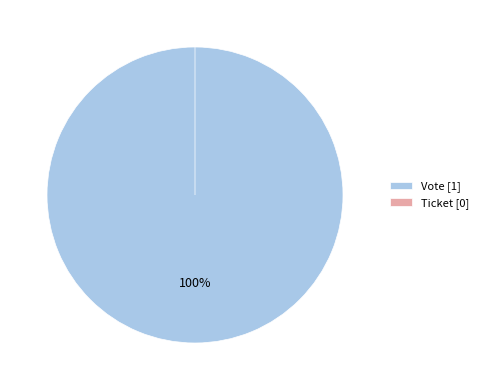

Is it true that Ticket is 8% of the pie?

False